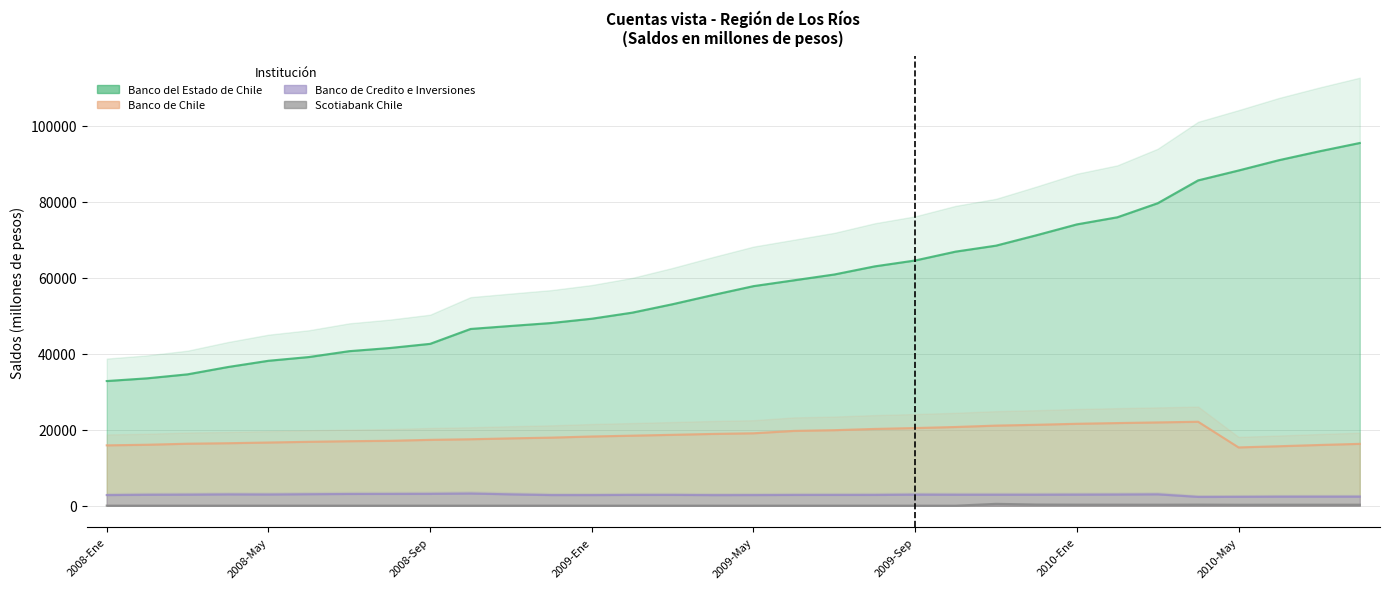

What is the sum of all Scotiabank Chile values?

3515